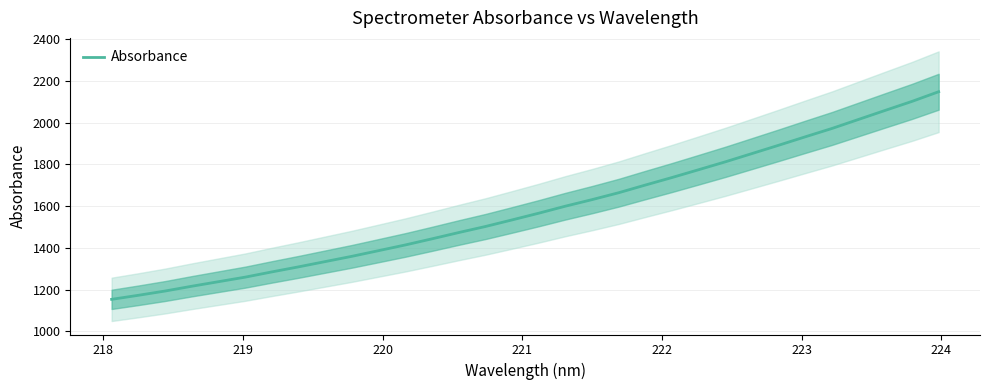

What is the minimum value for Absorbance?

1153.9